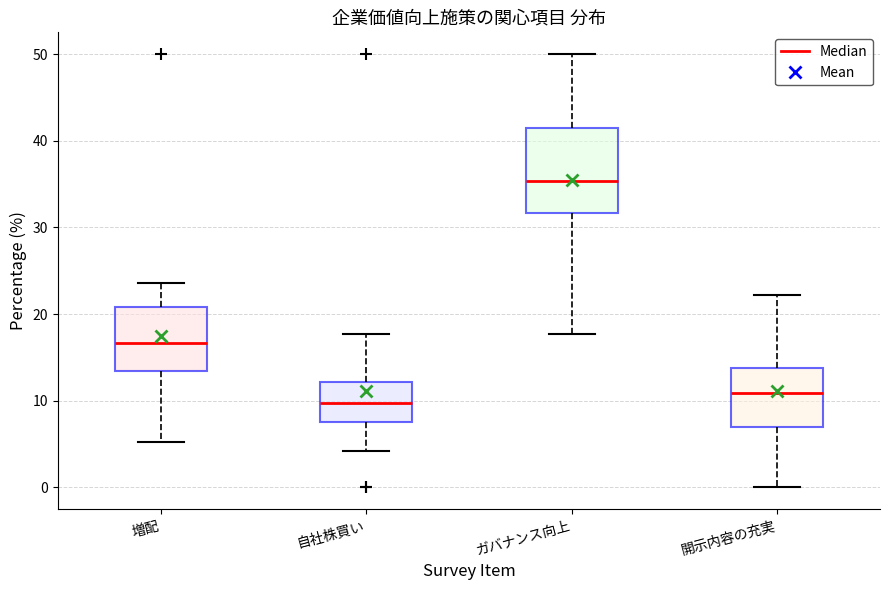

Where does the median line of the box for 自社株買い sit on the y-axis? The values are not printed on the chart, so give them approximately, as read against the axis.

10